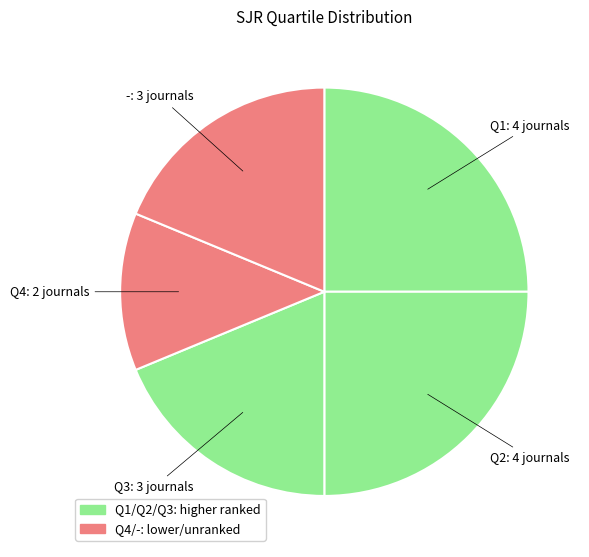

Does any single category account for the majority?

No